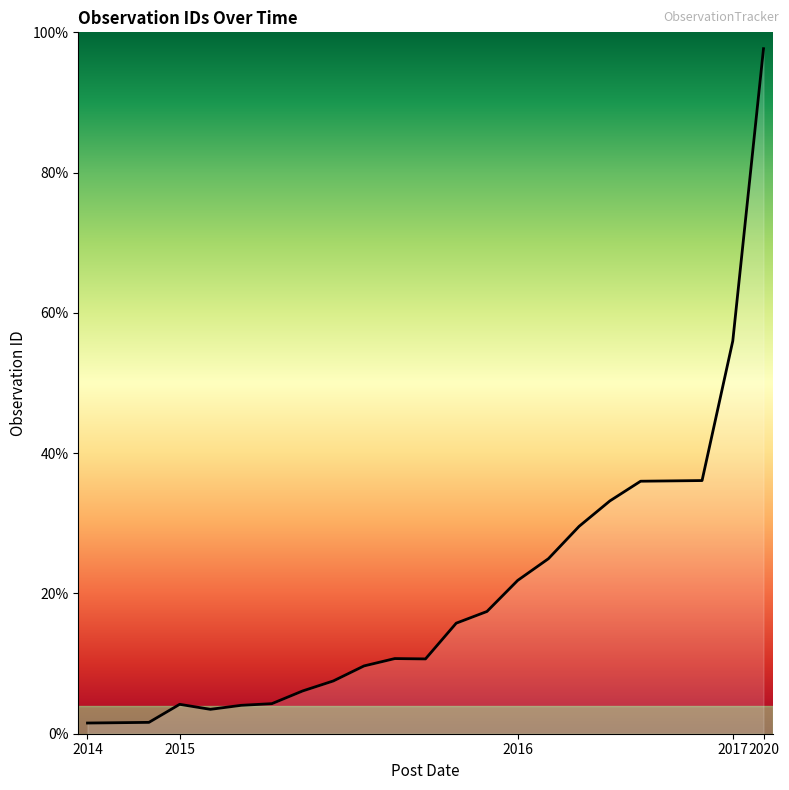

List the labels in order of value, smallest first.

2014-12-04, 2014-12-21, 2014-12-24, 2015-01-26, 2015-01-06, 2015-01-07, 2015-01-28, 2015-02-03, 2015-03-03, 2015-04-18, 2015-05-28, 2015-05-29, 2015-10-26, 2015-11-03, 2016-01-05, 2016-03-01, 2016-05-18, 2016-07-28, 2016-09-03, 2016-09-03, 2016-09-03, 2017-12-18, 2020-03-31